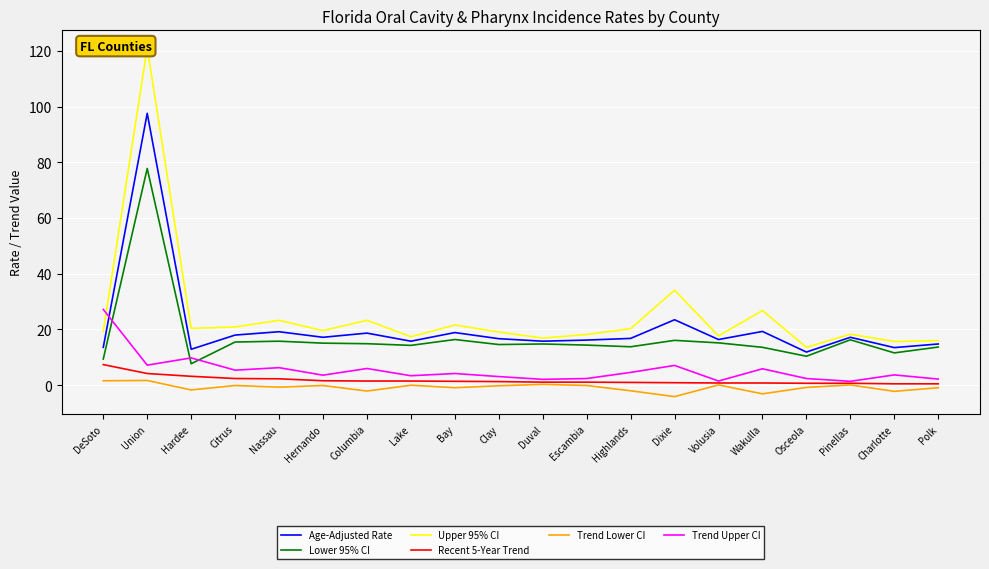

What is the difference between the second highest and second lowest values in the Recent 5-Year Trend series?

3.7